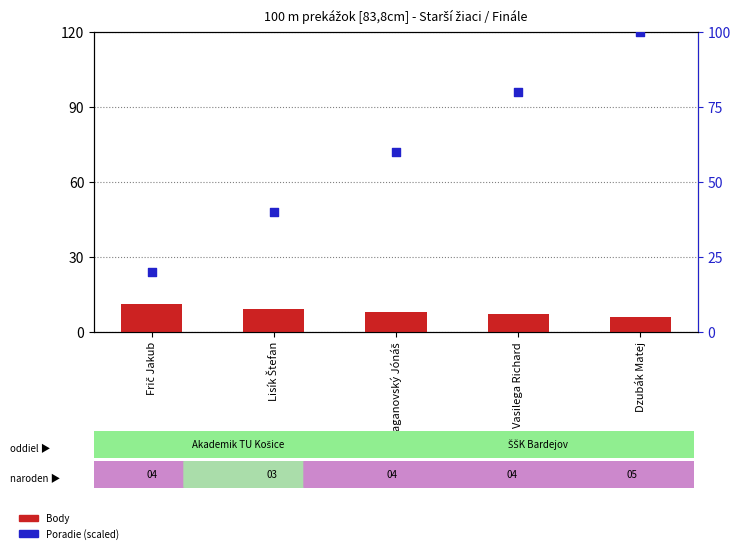

What is the total value across all series at Dzubák Matej?

106